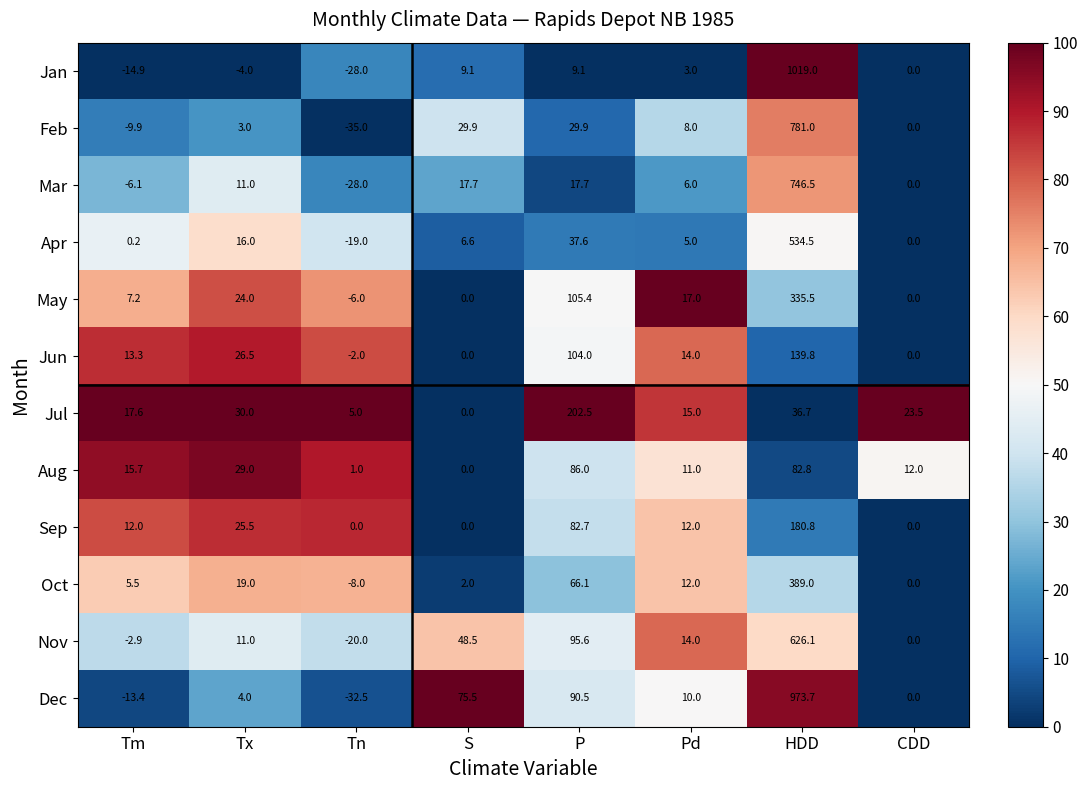

At how many categories does at least one series exceed 98?

2